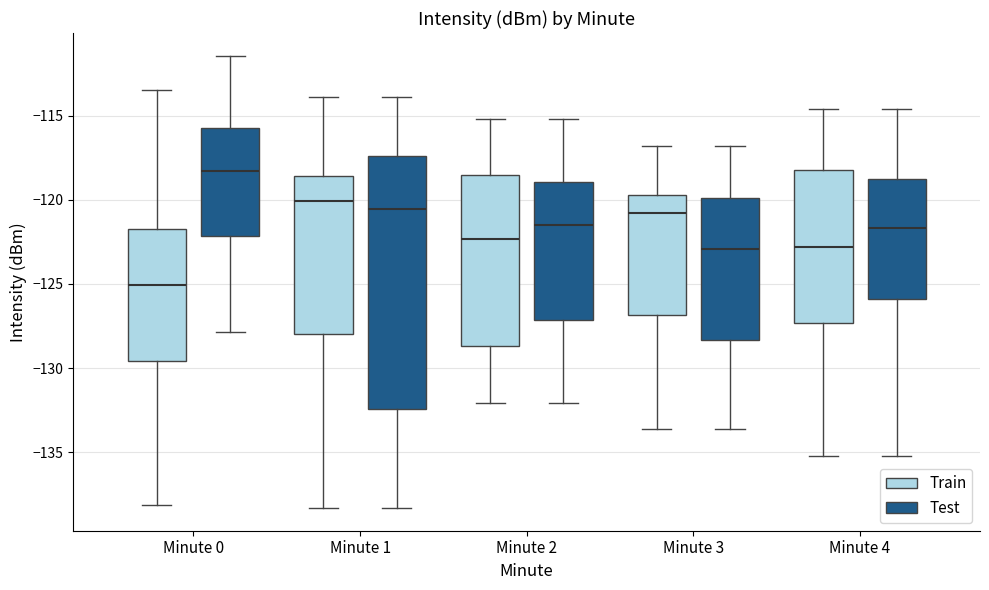

Reading left to right, transcribe this box plot: for each box, give where its median line is, the range the box spans, and where its two whiskers end, as read against the y-axis. The values are not printed on the chart, so give them approximately, as read against the axis.

Minute 0 (Train): median -125.0, box -129.5 to -121.5, whiskers -138.0 to -113.5
Minute 0 (Test): median -118.5, box -122.0 to -115.5, whiskers -128.0 to -111.5
Minute 1 (Train): median -120.0, box -128.0 to -118.5, whiskers -138.5 to -114.0
Minute 1 (Test): median -120.5, box -132.5 to -117.5, whiskers -138.5 to -114.0
Minute 2 (Train): median -122.5, box -128.5 to -118.5, whiskers -132.0 to -115.0
Minute 2 (Test): median -121.5, box -127.0 to -119.0, whiskers -132.0 to -115.0
Minute 3 (Train): median -121.0, box -127.0 to -119.5, whiskers -133.5 to -117.0
Minute 3 (Test): median -123.0, box -128.5 to -120.0, whiskers -133.5 to -117.0
Minute 4 (Train): median -123.0, box -127.5 to -118.0, whiskers -135.0 to -114.5
Minute 4 (Test): median -121.5, box -126.0 to -118.5, whiskers -135.0 to -114.5